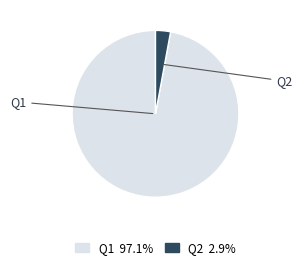

Do Q2 and Q1 together represent more than half of the pie?

Yes